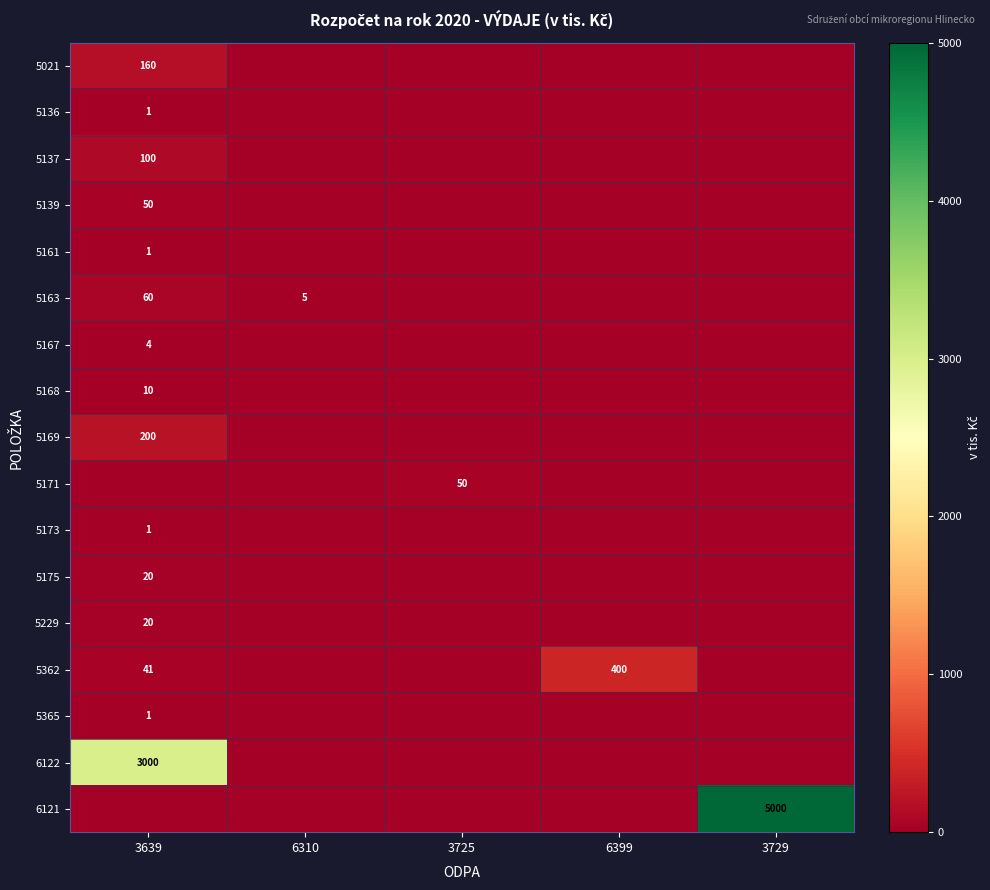

Is it true that 5173 equals 0 at 3639?

False